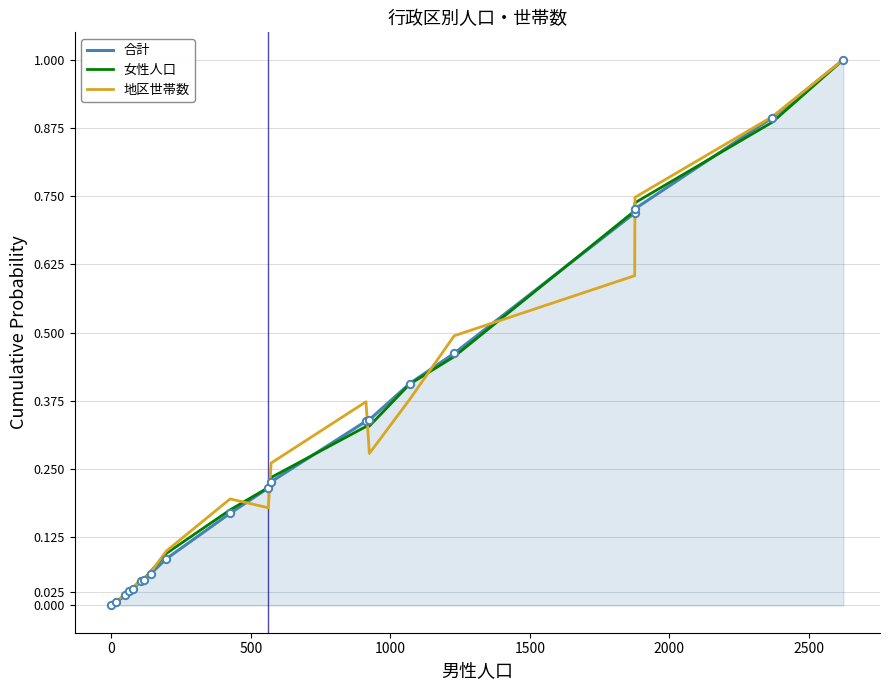

What is the maximum value shown in the chart?

1.0